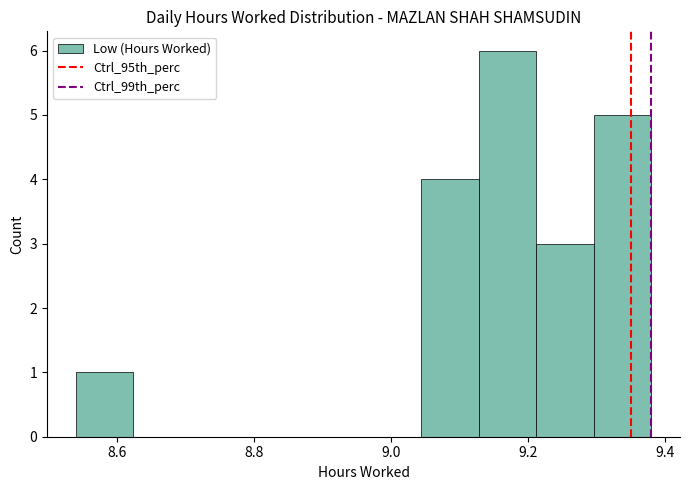

How tall is the bar that spans 9.212 to 9.296 on the x-axis? Neither the bar edges nor the heights are printed on the chart, so give them approximately, as read against the axes.

3